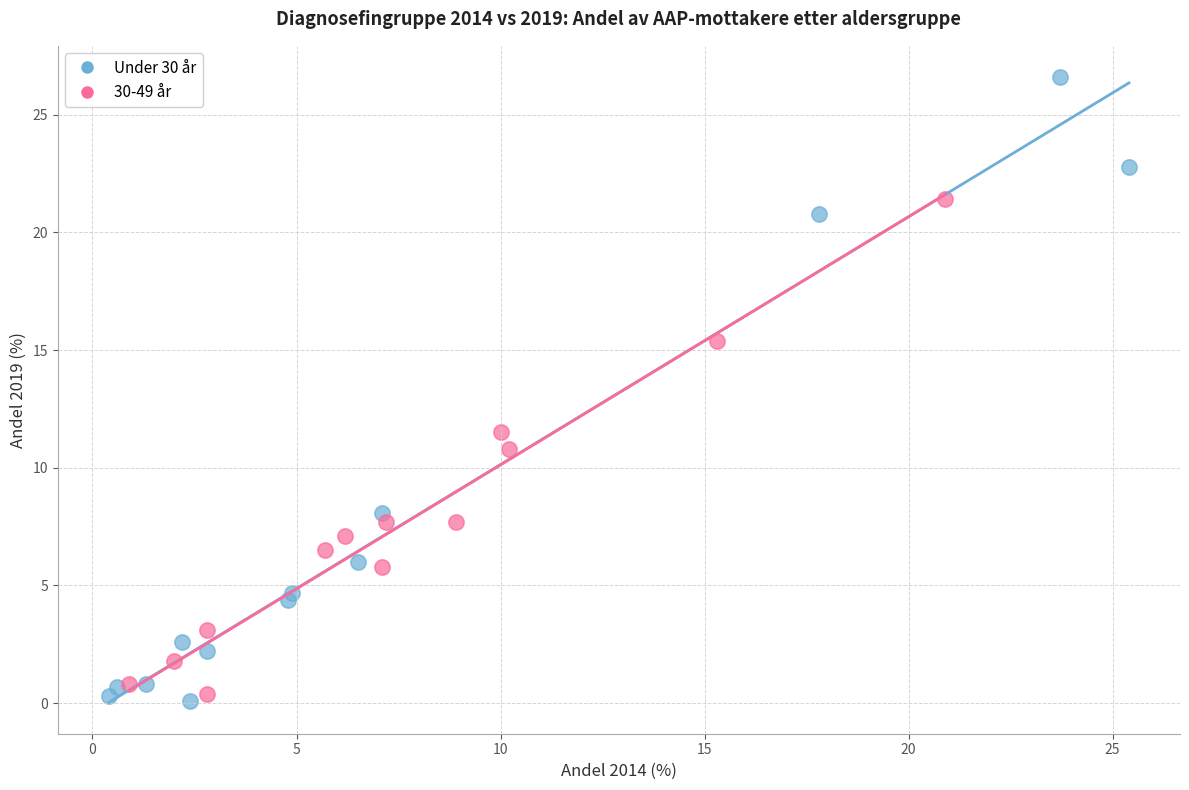

Which series contains the highest Y value?

Under 30 år